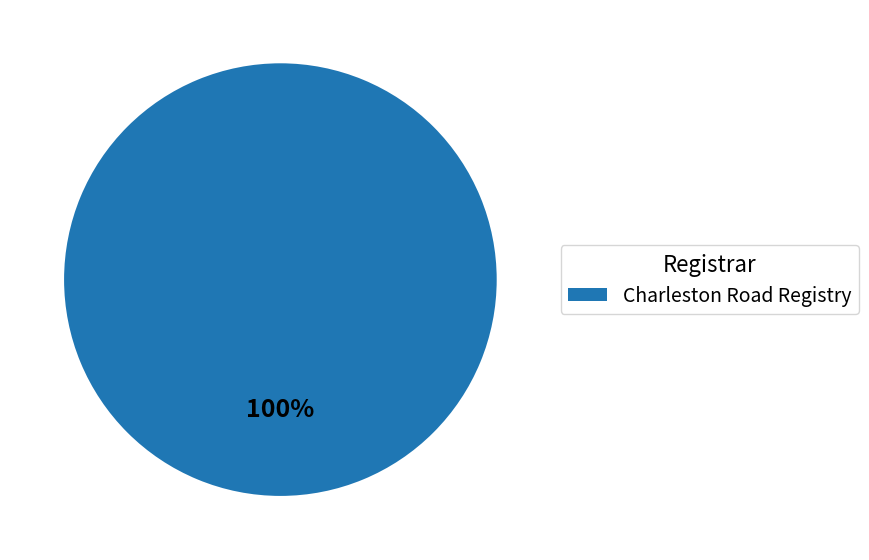

Is there any slice that represents more than half of the pie?

Yes